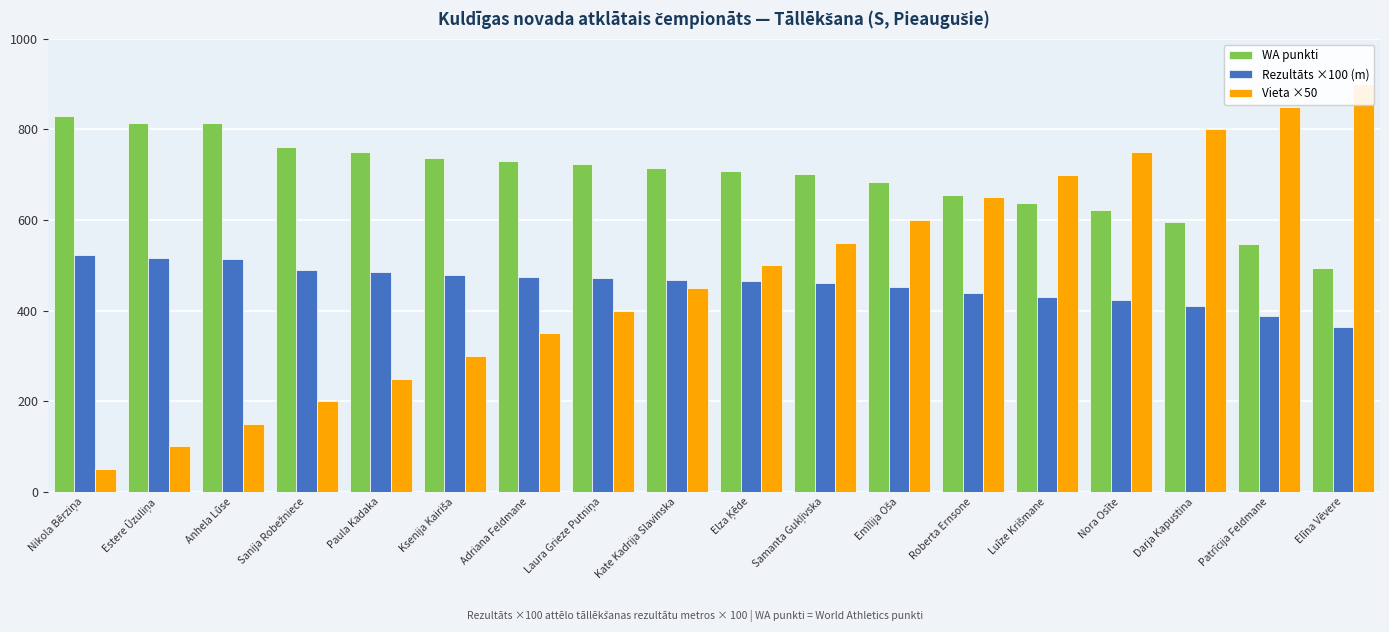

What is the lowest value of the Vieta ×50 series?

50.0